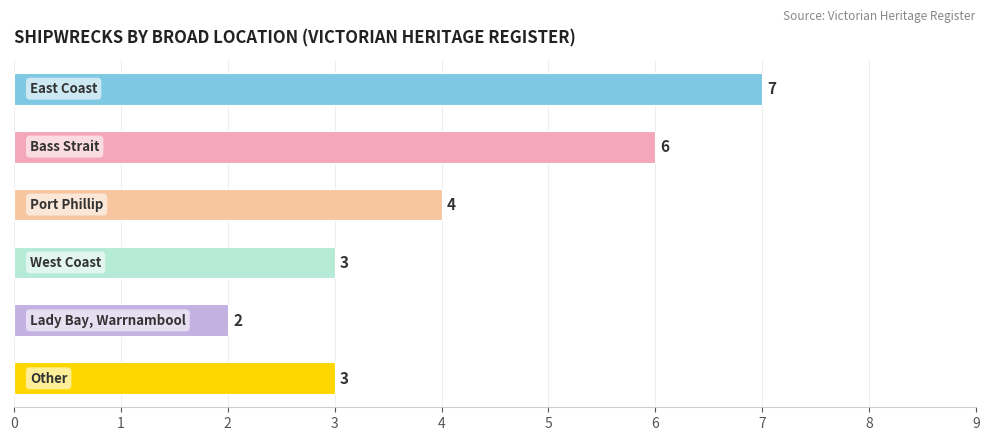

Where is the data nearest to the value 4?

Port Phillip